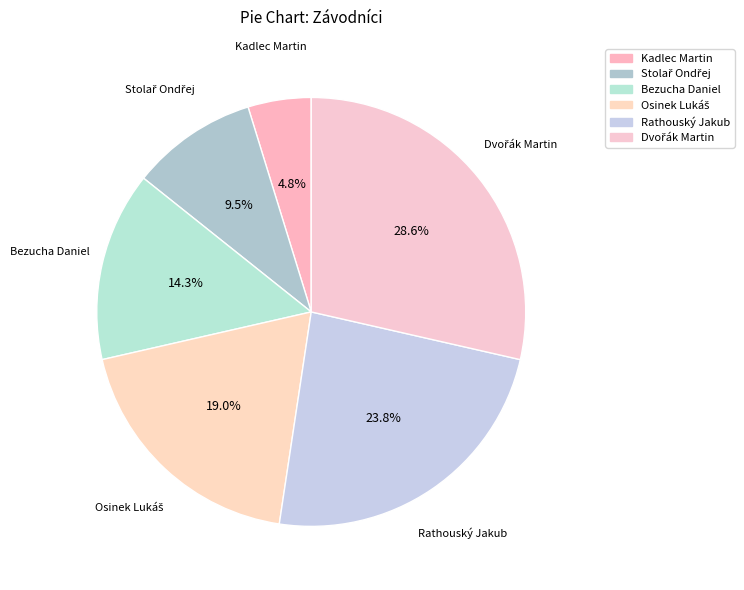

What is the change in value from Osinek Lukáš to Rathouský Jakub?

+1